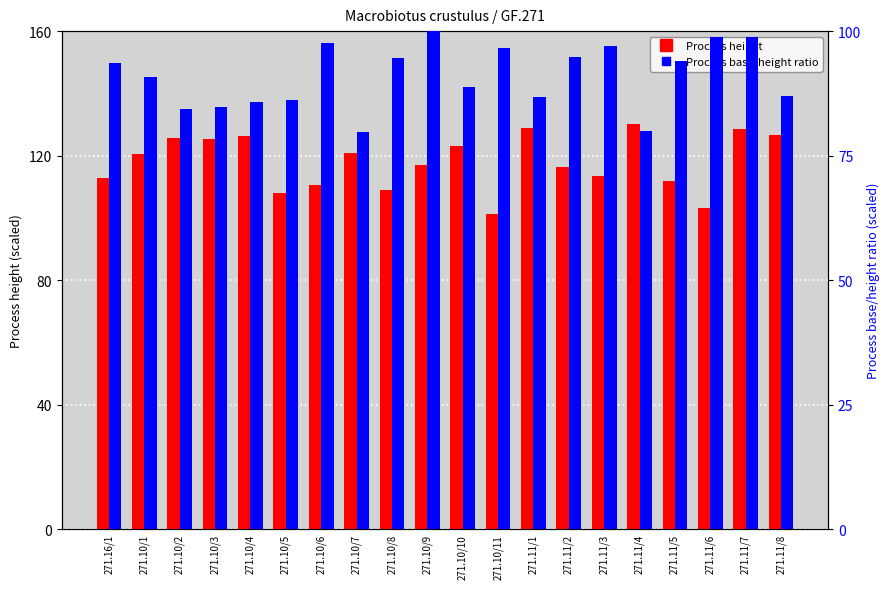

Does the chart contain stacked bars?

No